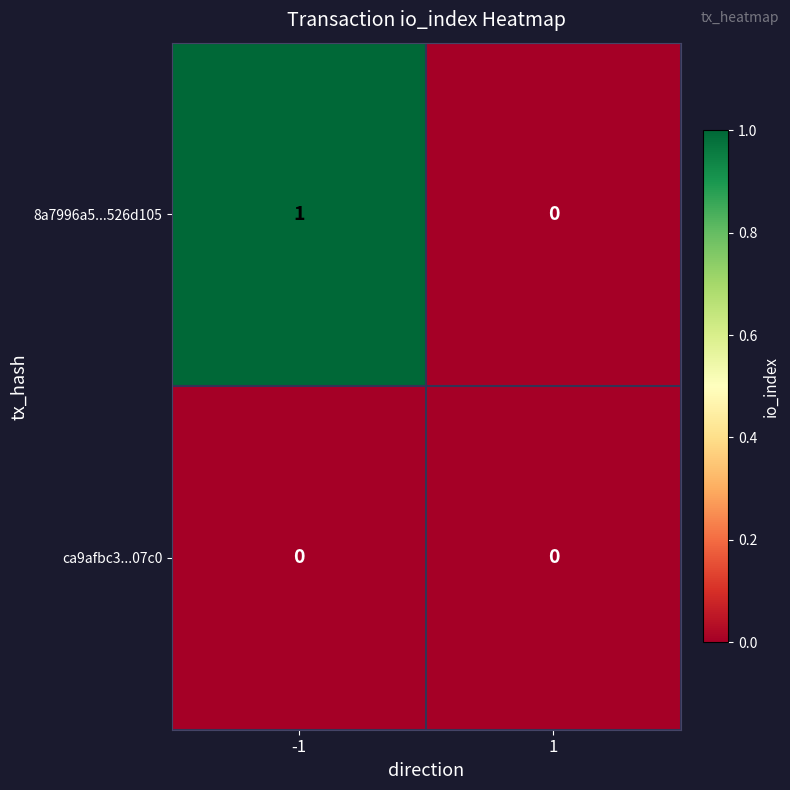

Is the value of ca9afbc3...07c0 at 1 greater than the value of 8a7996a5...526d105 at -1?

No